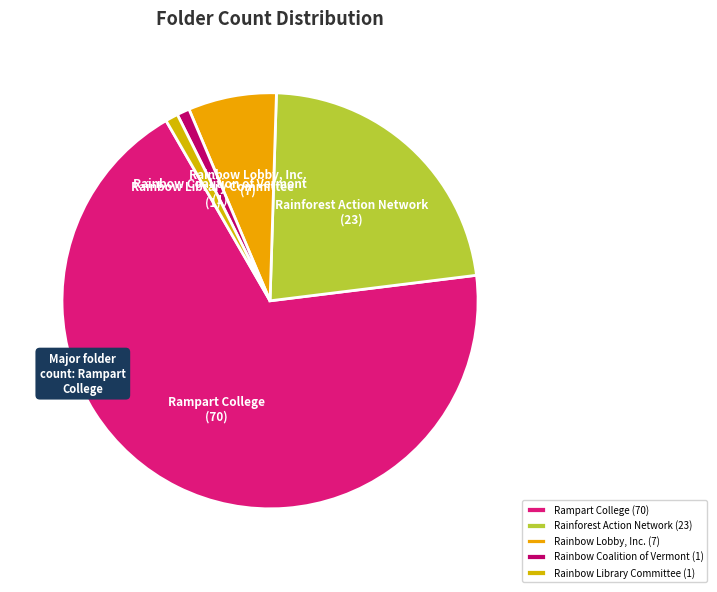

Approximately how many times larger is the value at Rainbow Lobby, Inc. compared to Rainbow Library Committee?

7.0